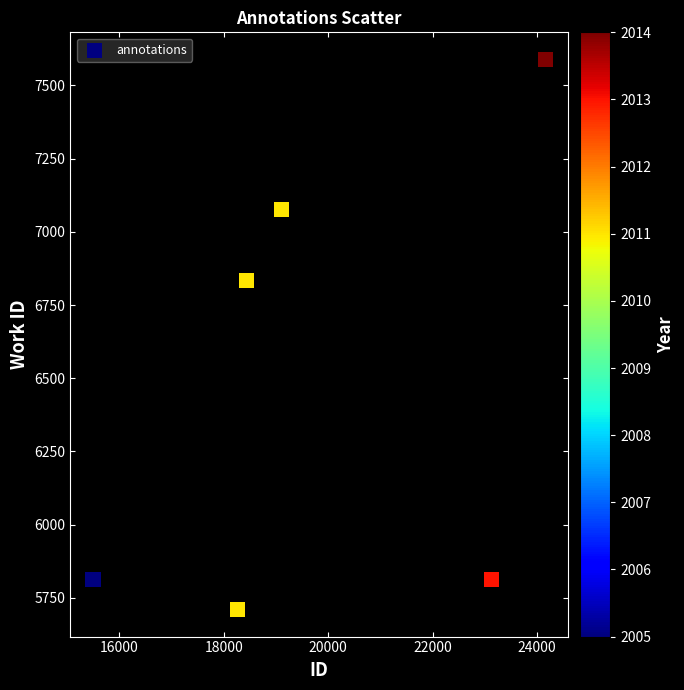

What Y value in the scatter plot is closest to 6649?

6833